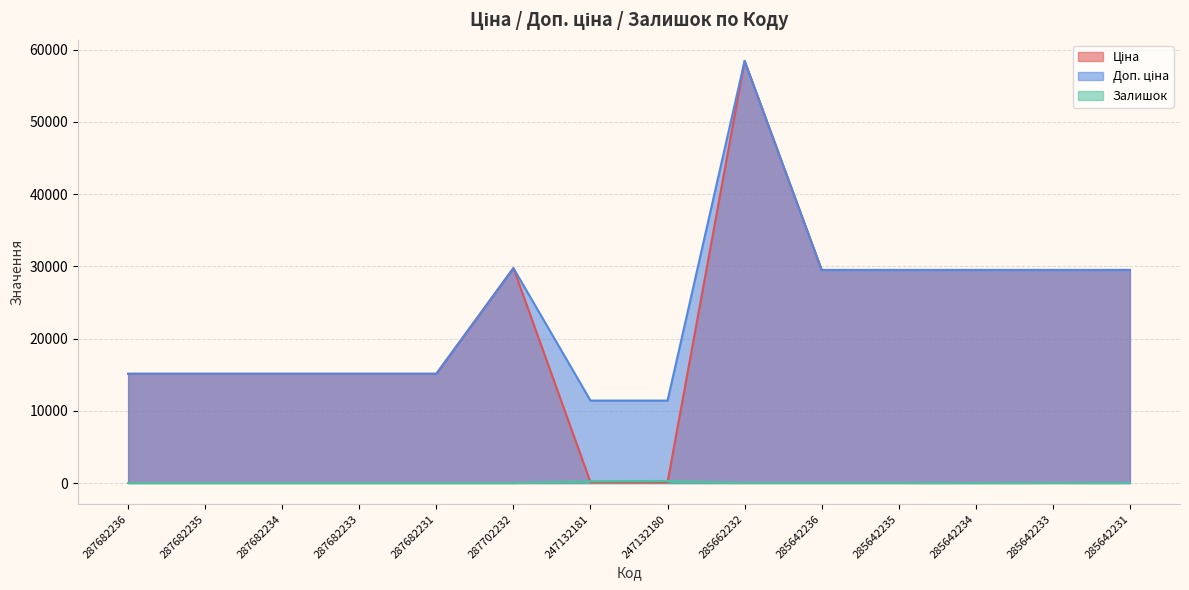

True or false: Залишок has a value of 0.0 at 287682236.

True